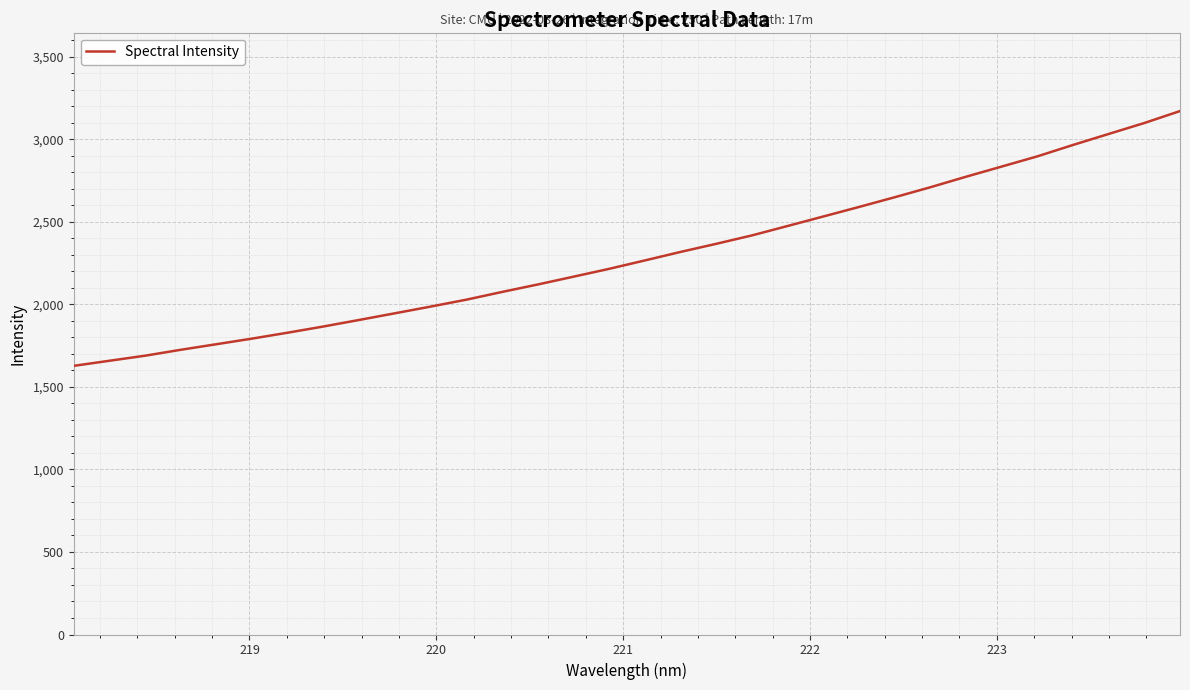

How many values exceed 2266?

16